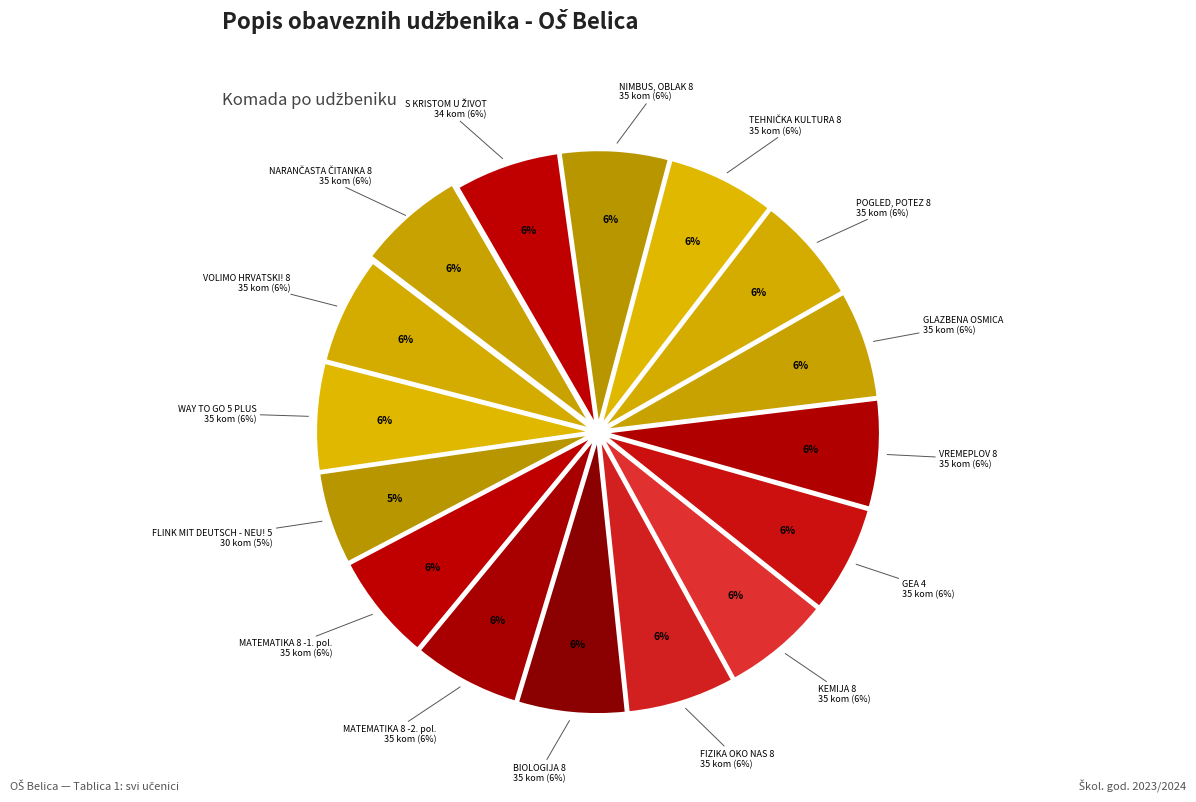

Is there any slice that represents more than half of the pie?

No